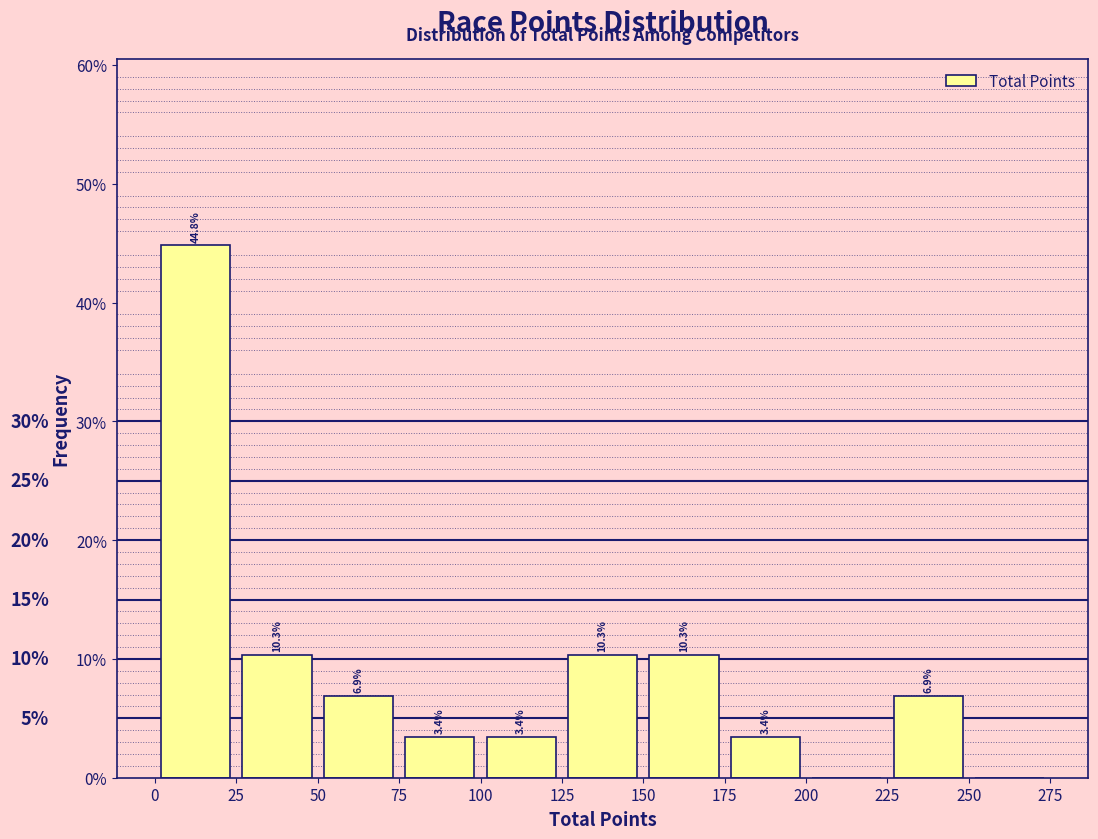

Over which range of the x-axis is the bar tallest?

0 to 25